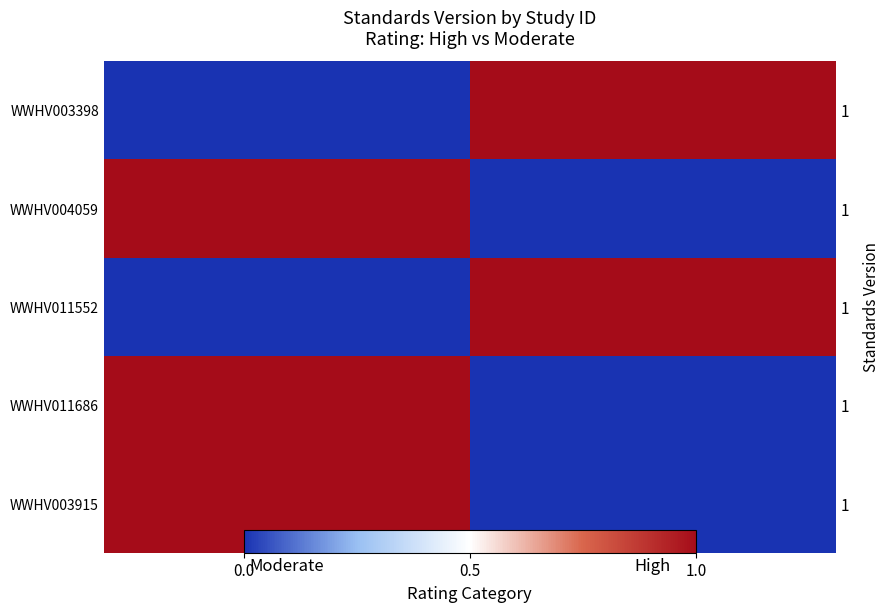

What is the greatest value displayed?

1